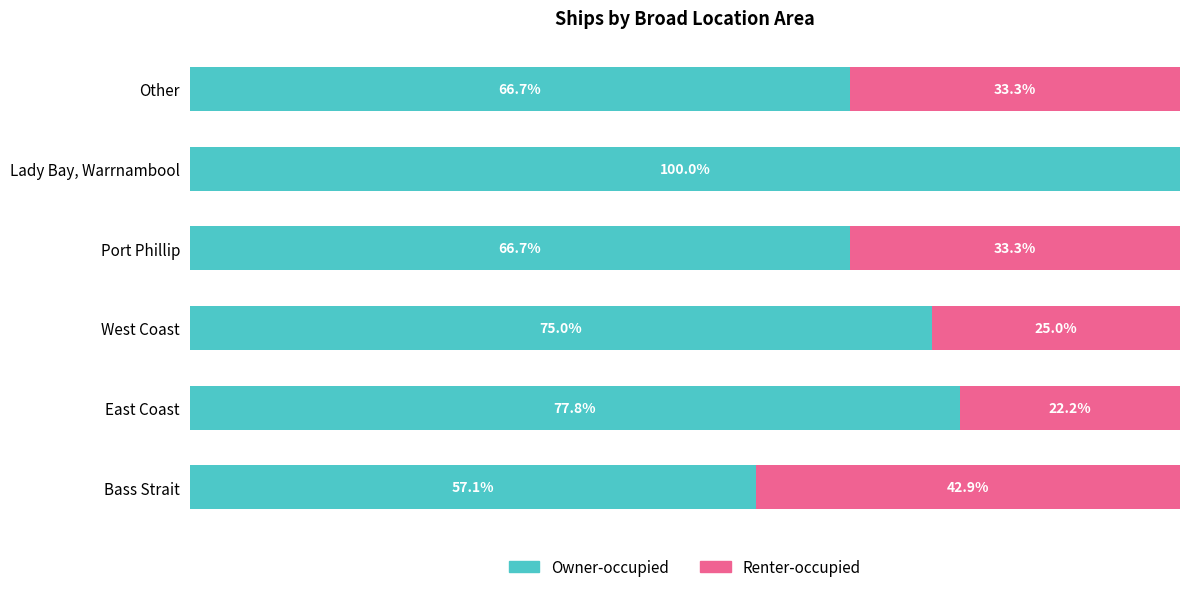

Which category has the highest value in the Owner-occupied series?

Lady Bay, Warrnambool